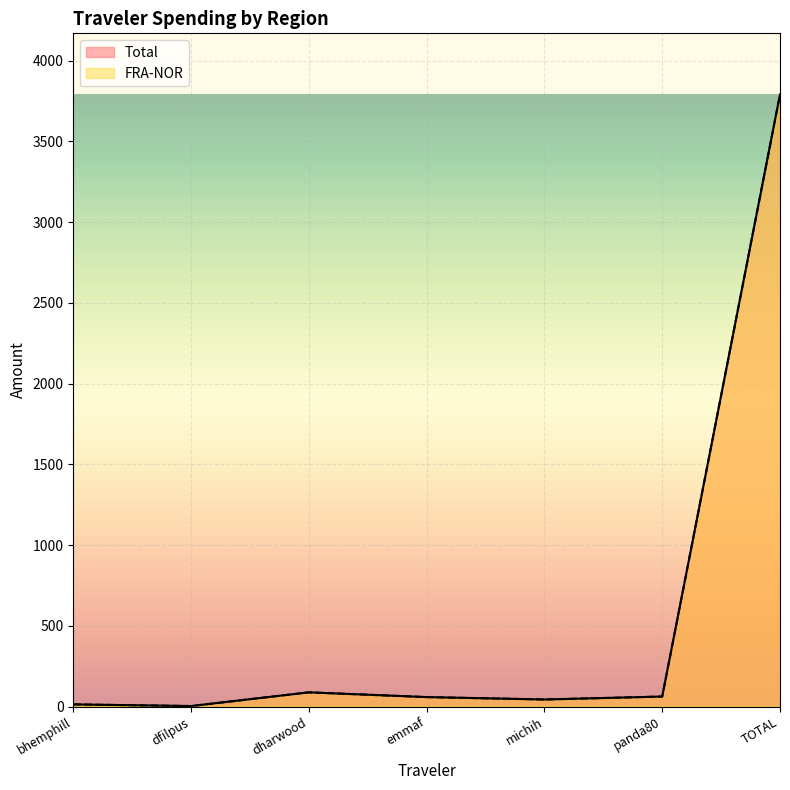

How many lines are shown in the chart?

2